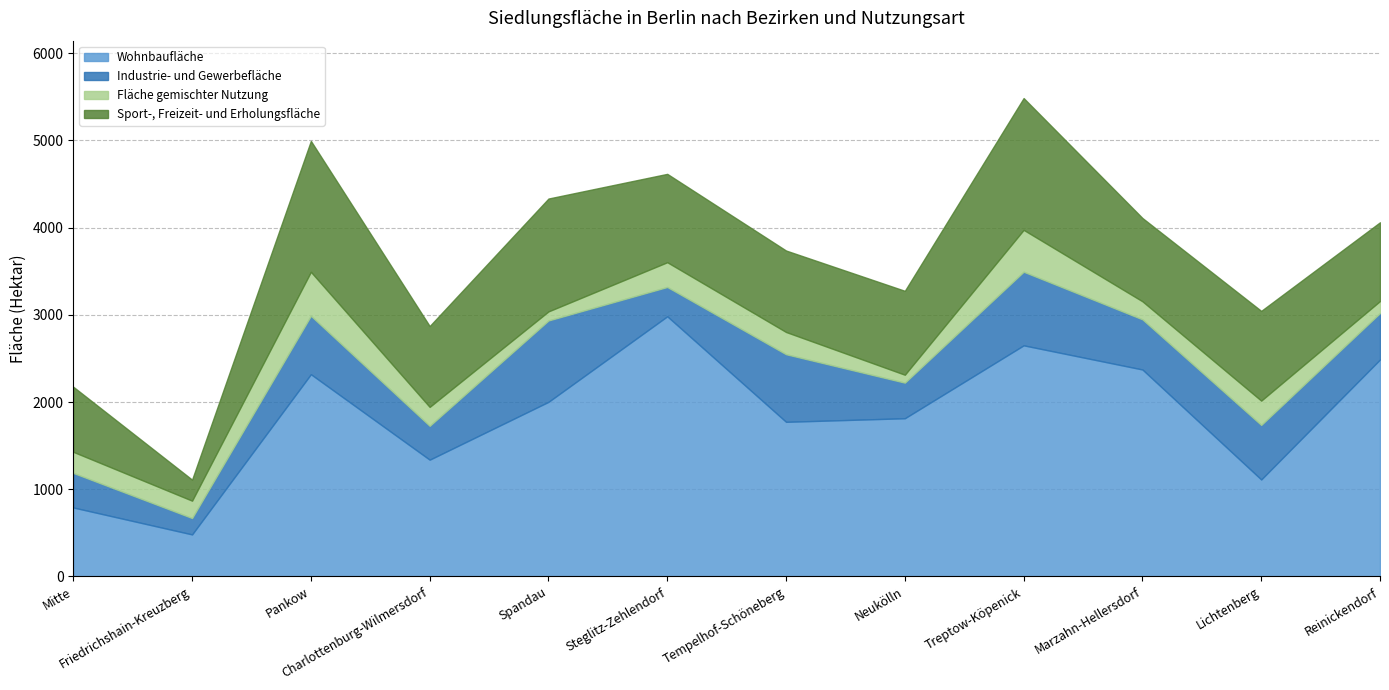

What is the value of the Wohnbaufläche point at the 5th from the left?

2002